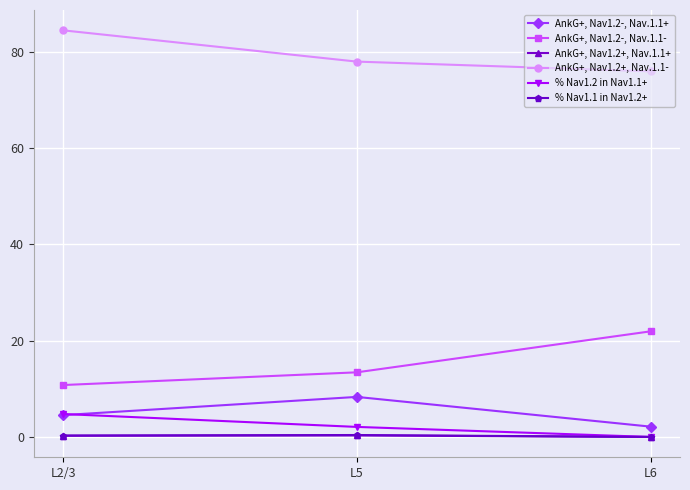

The % Nav1.2 in Nav1.1+ series shows 0.0 at L6. True or false?

True